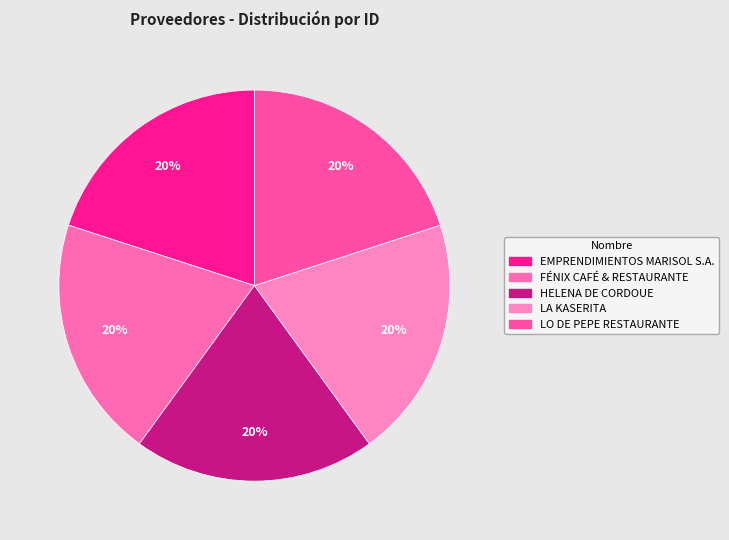

Which slice is the smallest?

FÉNIX CAFÉ & RESTAURANTE